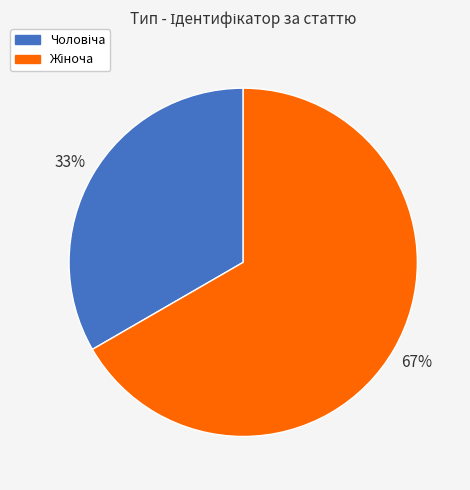

To the nearest percent, what is the average slice percentage?

50%